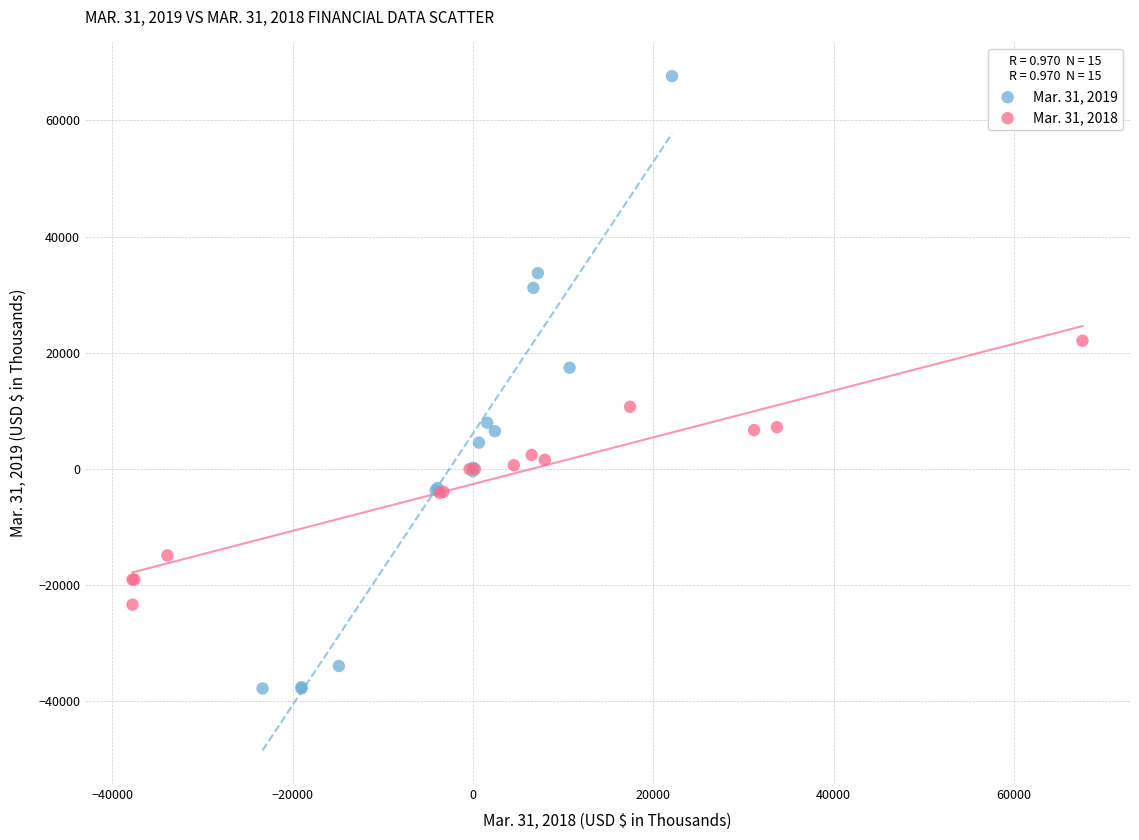

Which series reaches the maximum Y coordinate?

Mar. 31, 2019